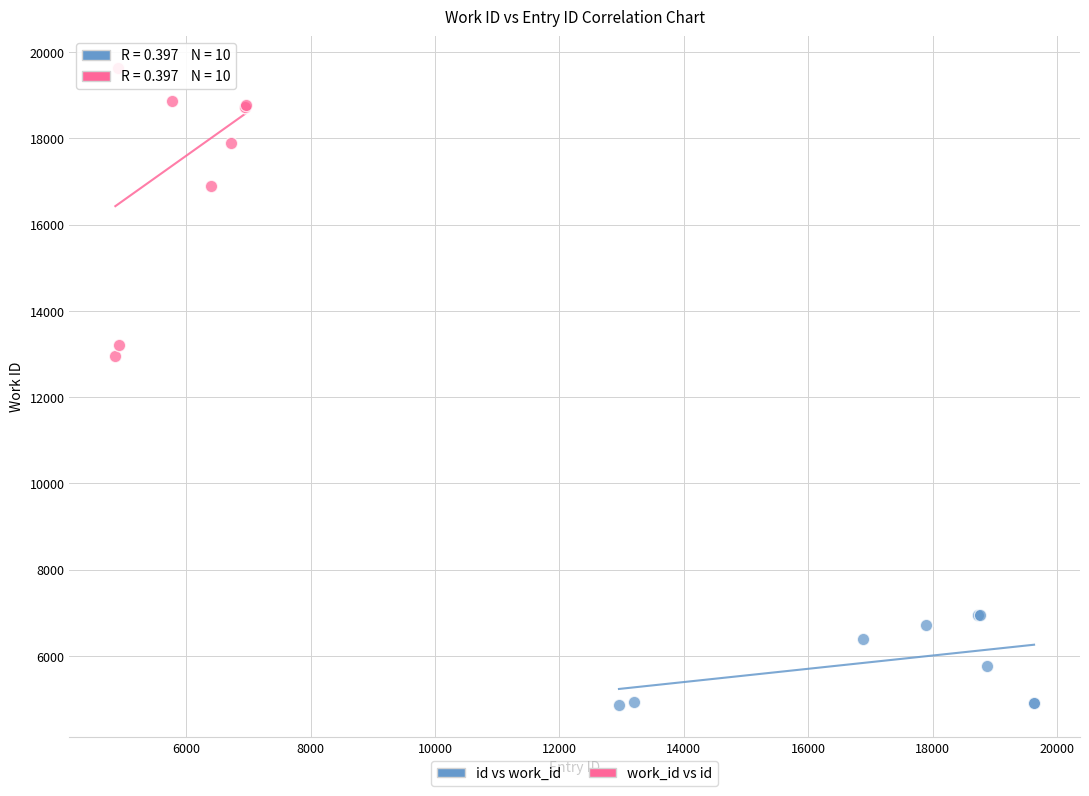

What are all the series names shown in the legend?

id vs work_id, work_id vs id